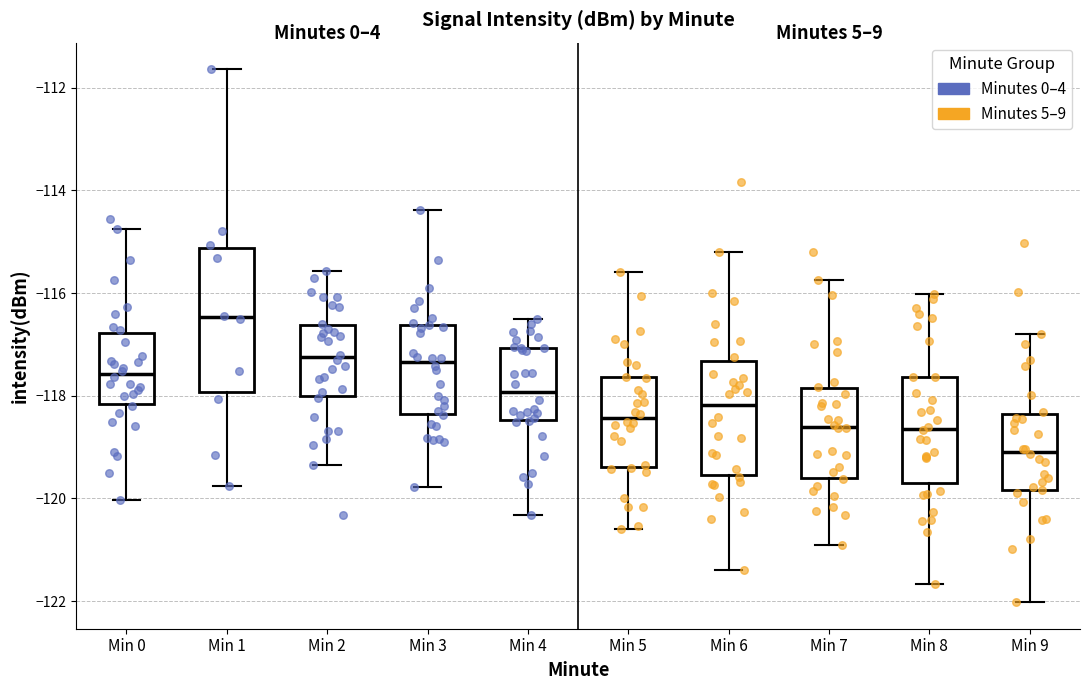

Which box is the tallest, from its lower edge to its upper edge?

Min 1